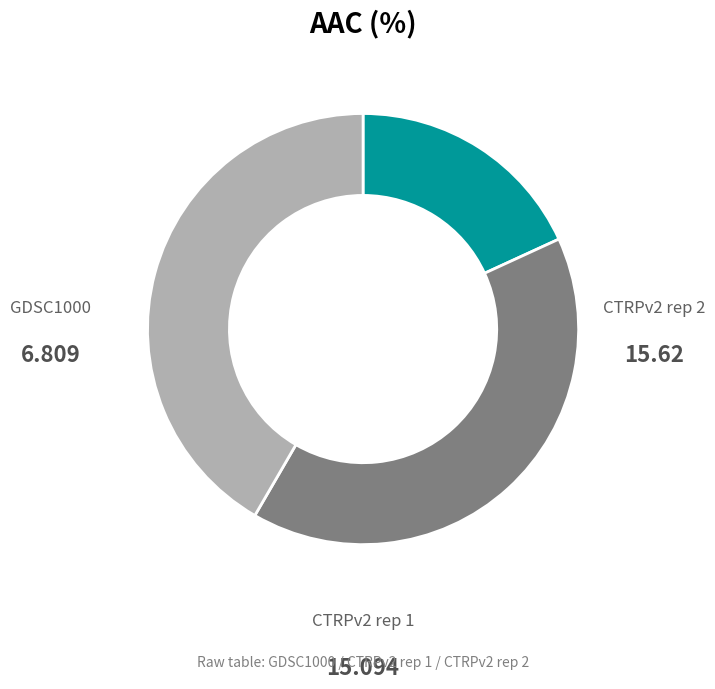

What percentage is NOT represented by CTRPv2 rep 2?

58.4%